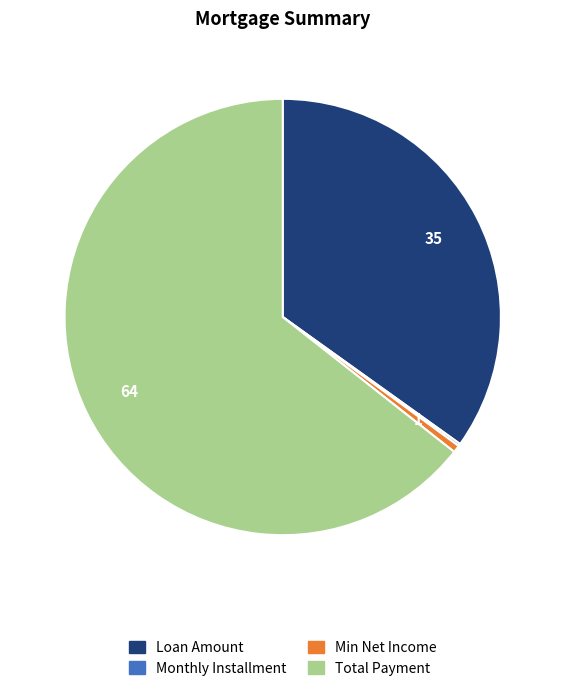

Is there a majority slice in this chart?

Yes